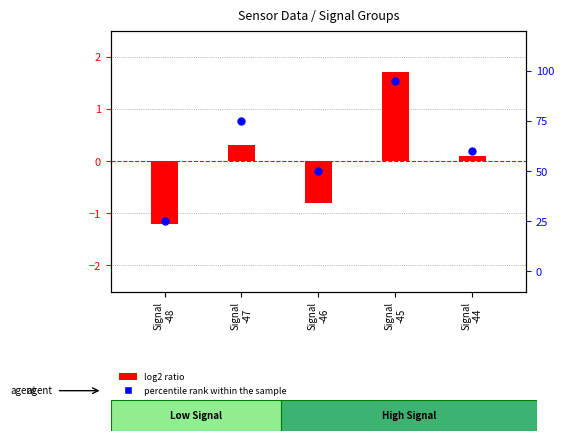

What are all the series names shown in the legend?

log2 ratio, percentile rank within the sample